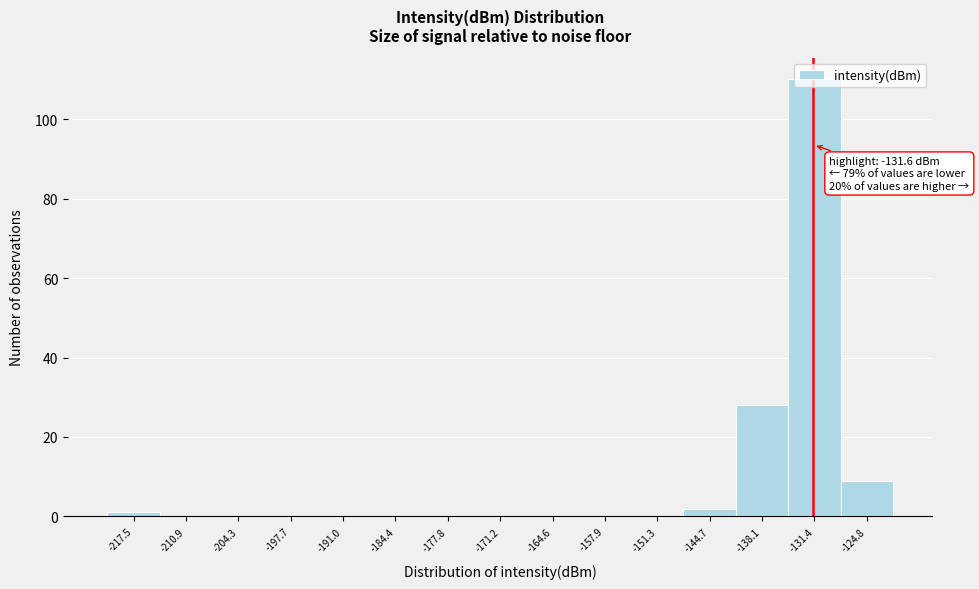

Over which range of the x-axis is the bar tallest?

-135 to -128